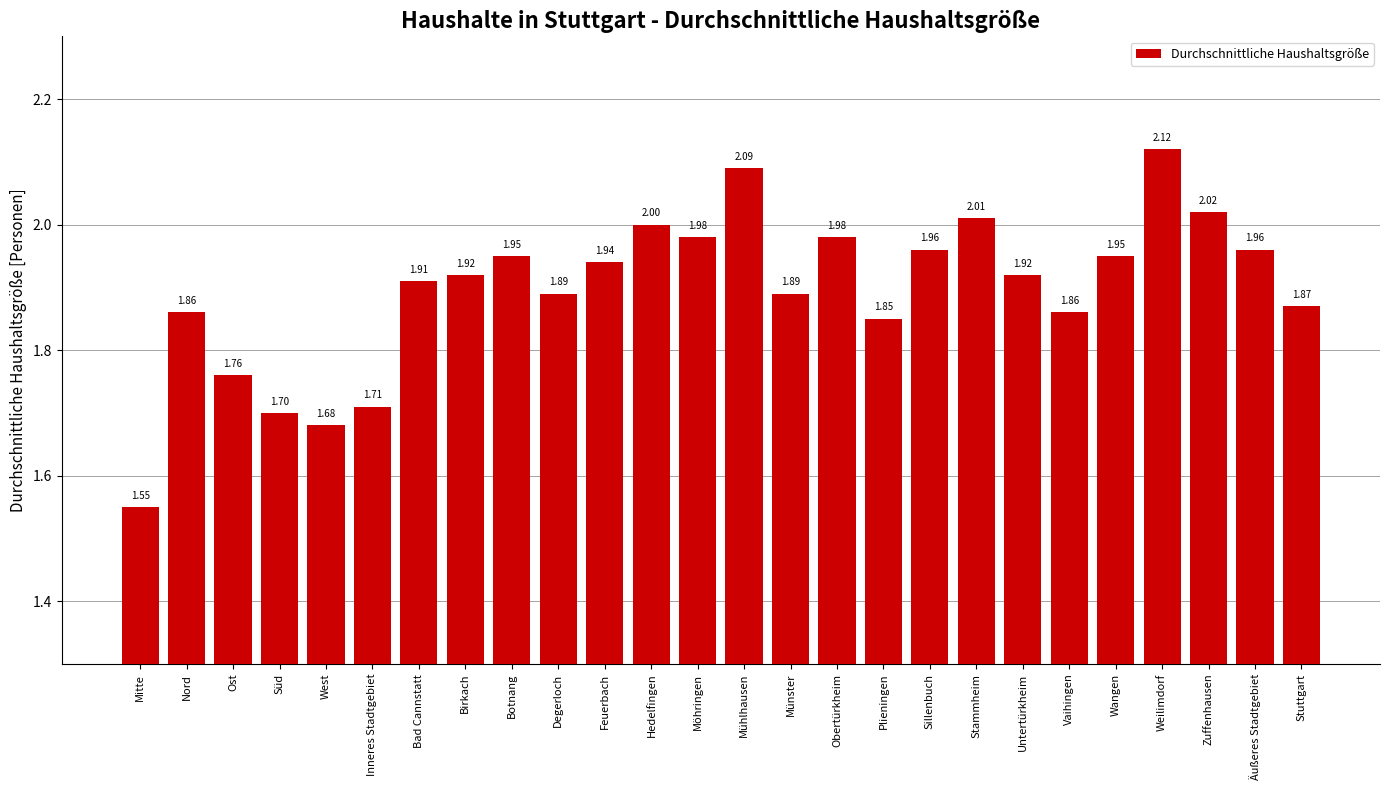

What is the ratio of the value at Inneres Stadtgebiet to the value at West?

1.0